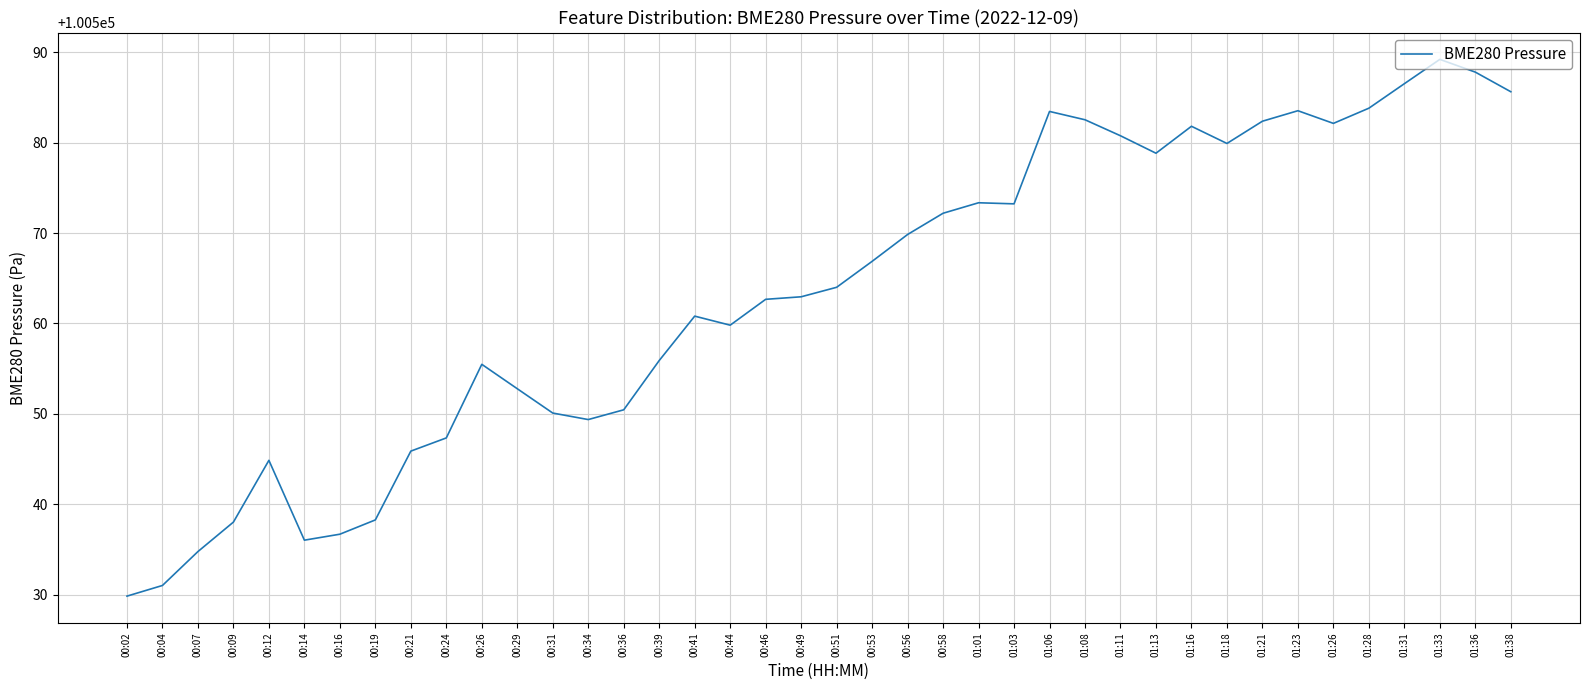

What is the difference between the maximum and minimum values?

59.4